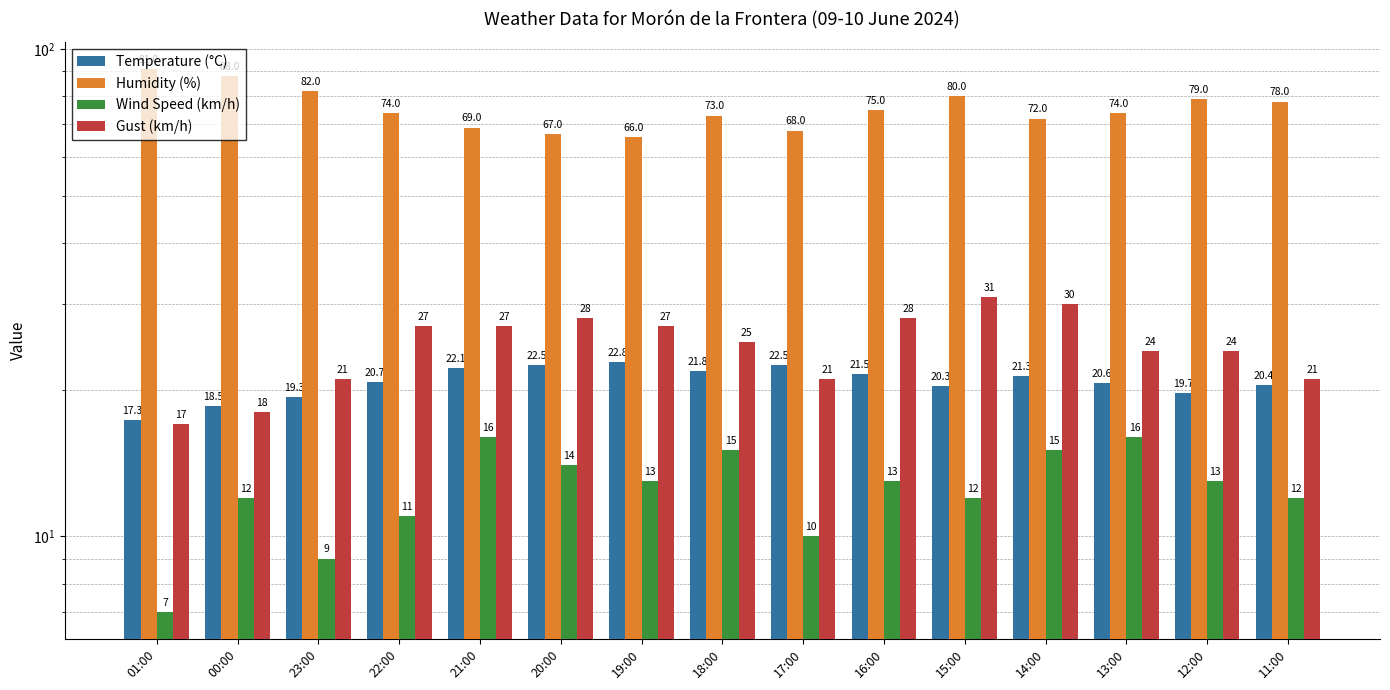

At 01:00, list the series in order from largest to smallest.

Humidity (%), Temperature (°C), Gust (km/h), Wind Speed (km/h)